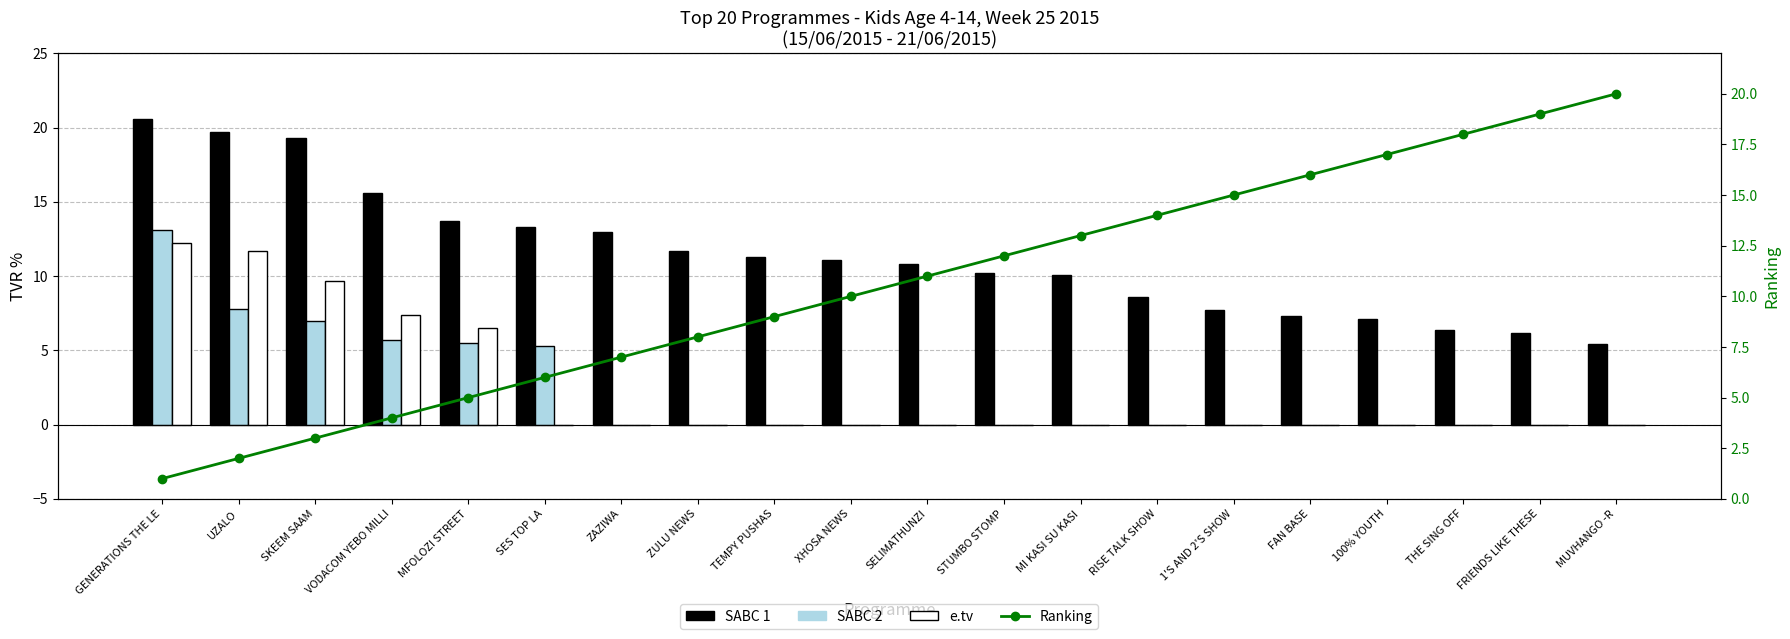

Reading left to right, extract all data points from this chart.

SABC 1: GENERATIONS THE LE=20.6	UZALO=19.7	SKEEM SAAM=19.3	VODACOM YEBO MILLI=15.6	MFOLOZI STREET=13.7	SES TOP LA=13.3	ZAZIWA=13.0	ZULU NEWS=11.7	TEMPY PUSHAS=11.3	XHOSA NEWS=11.1	SELIMATHUNZI=10.8	STUMBO STOMP=10.2	MI KASI SU KASI=10.1	RISE TALK SHOW=8.6	1'S AND 2'S SHOW=7.7	FAN BASE=7.3	100% YOUTH=7.1	THE SING OFF=6.4	FRIENDS LIKE THESE=6.2	MUVHANGO -R=5.4
SABC 2: GENERATIONS THE LE=13.1	UZALO=7.8	SKEEM SAAM=7.0	VODACOM YEBO MILLI=5.7	MFOLOZI STREET=5.5	SES TOP LA=5.3	ZAZIWA=0.0	ZULU NEWS=0.0	TEMPY PUSHAS=0.0	XHOSA NEWS=0.0	SELIMATHUNZI=0.0	STUMBO STOMP=0.0	MI KASI SU KASI=0.0	RISE TALK SHOW=0.0	1'S AND 2'S SHOW=0.0	FAN BASE=0.0	100% YOUTH=0.0	THE SING OFF=0.0	FRIENDS LIKE THESE=0.0	MUVHANGO -R=0.0
e.tv: GENERATIONS THE LE=12.2	UZALO=11.7	SKEEM SAAM=9.7	VODACOM YEBO MILLI=7.4	MFOLOZI STREET=6.5	SES TOP LA=0.0	ZAZIWA=0.0	ZULU NEWS=0.0	TEMPY PUSHAS=0.0	XHOSA NEWS=0.0	SELIMATHUNZI=0.0	STUMBO STOMP=0.0	MI KASI SU KASI=0.0	RISE TALK SHOW=0.0	1'S AND 2'S SHOW=0.0	FAN BASE=0.0	100% YOUTH=0.0	THE SING OFF=0.0	FRIENDS LIKE THESE=0.0	MUVHANGO -R=0.0
Ranking: GENERATIONS THE LE=1.0	UZALO=2.0	SKEEM SAAM=3.0	VODACOM YEBO MILLI=4.0	MFOLOZI STREET=5.0	SES TOP LA=6.0	ZAZIWA=7.0	ZULU NEWS=8.0	TEMPY PUSHAS=9.0	XHOSA NEWS=10.0	SELIMATHUNZI=11.0	STUMBO STOMP=12.0	MI KASI SU KASI=13.0	RISE TALK SHOW=14.0	1'S AND 2'S SHOW=15.0	FAN BASE=16.0	100% YOUTH=17.0	THE SING OFF=18.0	FRIENDS LIKE THESE=19.0	MUVHANGO -R=20.0